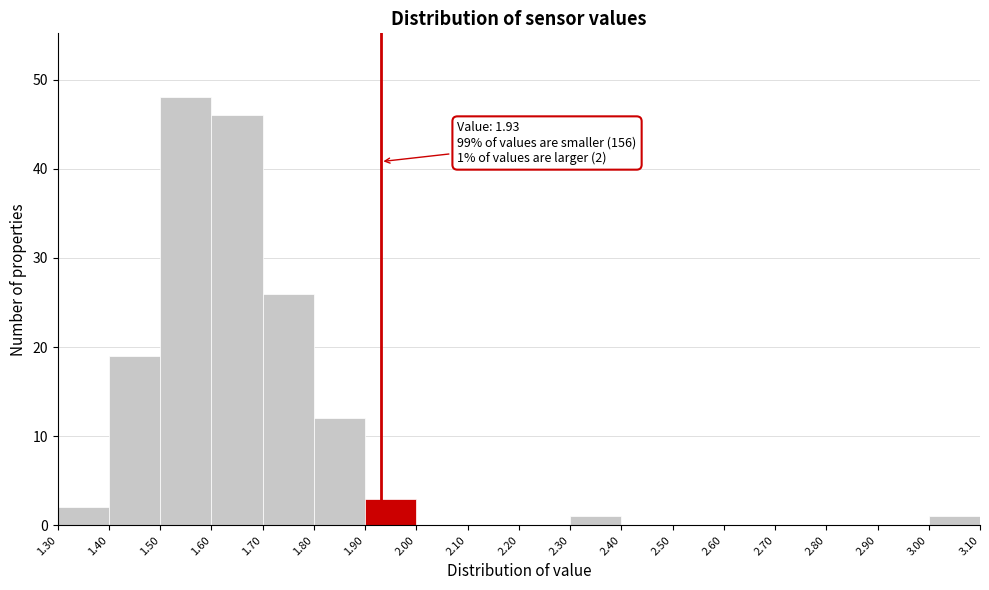

Over which range of the x-axis is the bar tallest?

1.50 to 1.60